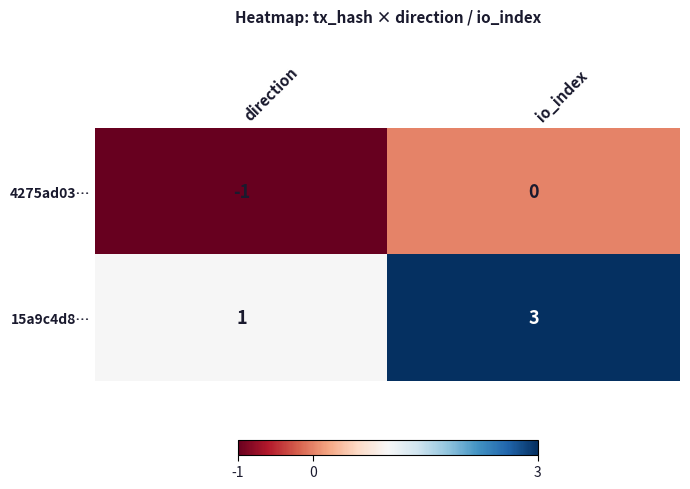

The value of 15a9c4d8… at direction is 1. True or false?

True